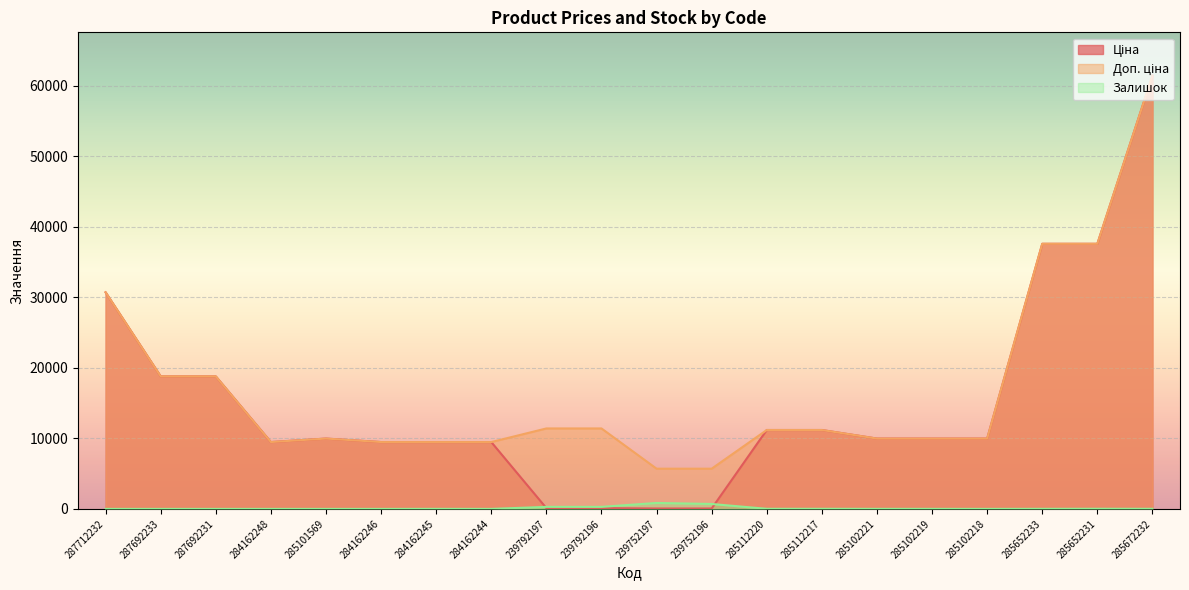

What are all the series names shown in the legend?

Ціна, Доп. ціна, Залишок